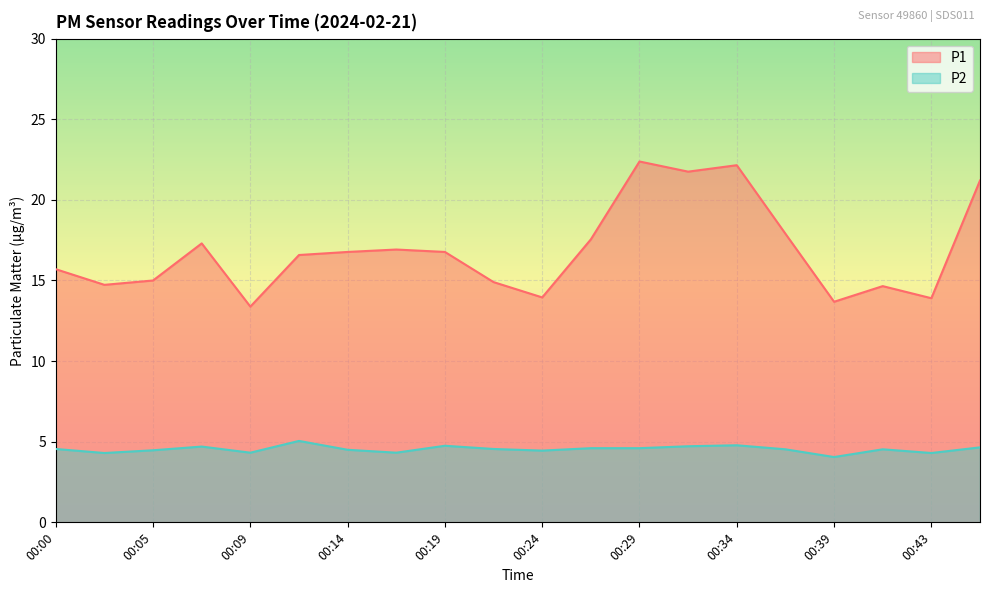

List the series in order of their peak value, highest first.

P1, P2